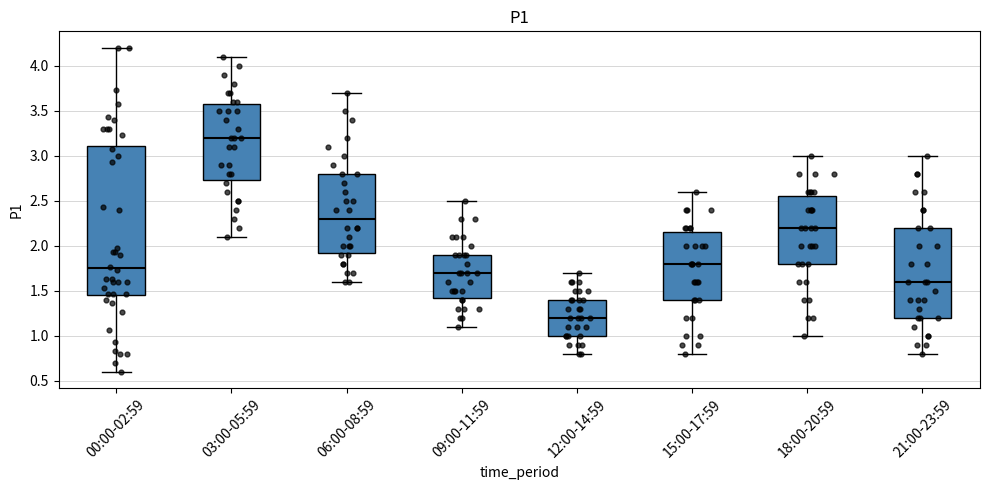

Which box is the tallest, from its lower edge to its upper edge?

00:00-02:59